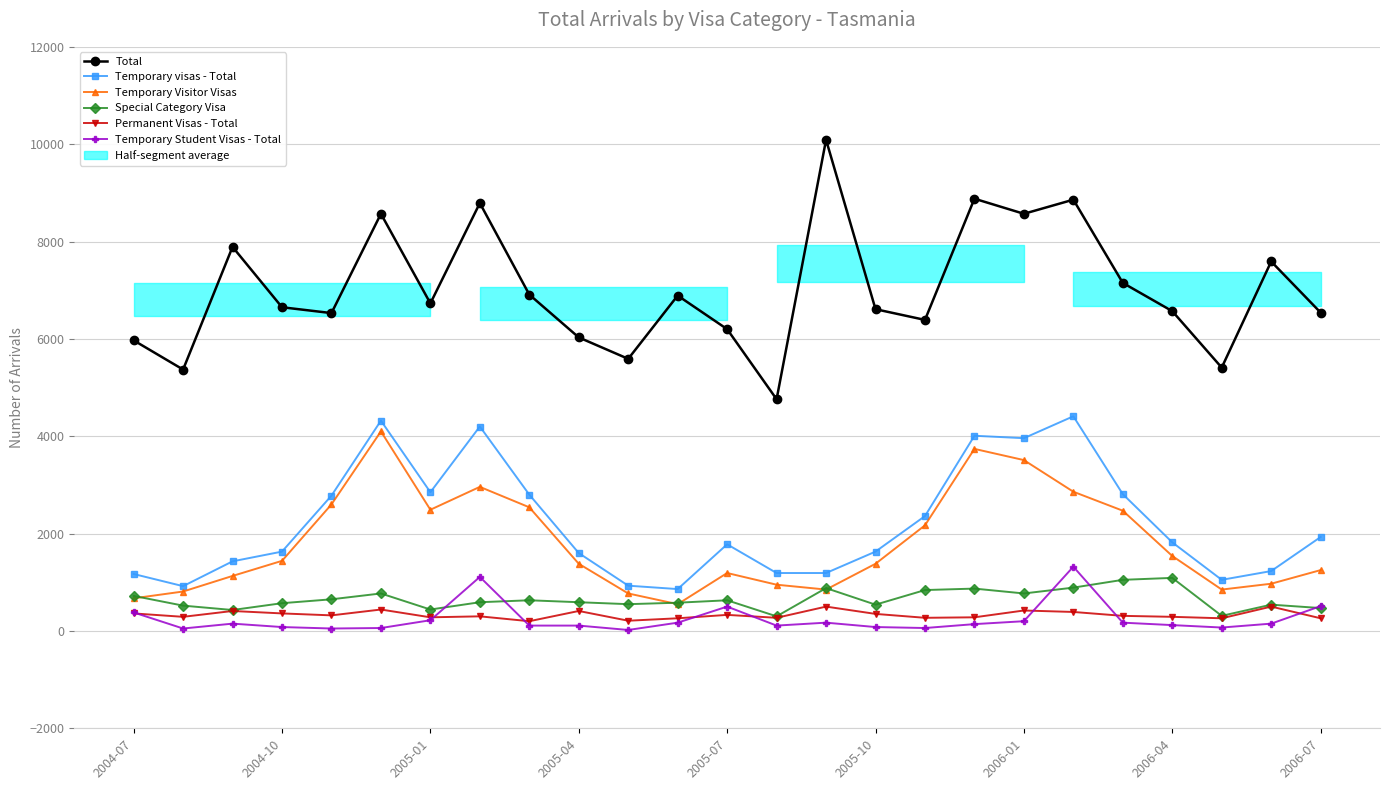

What position from the right is 2005-04?

16